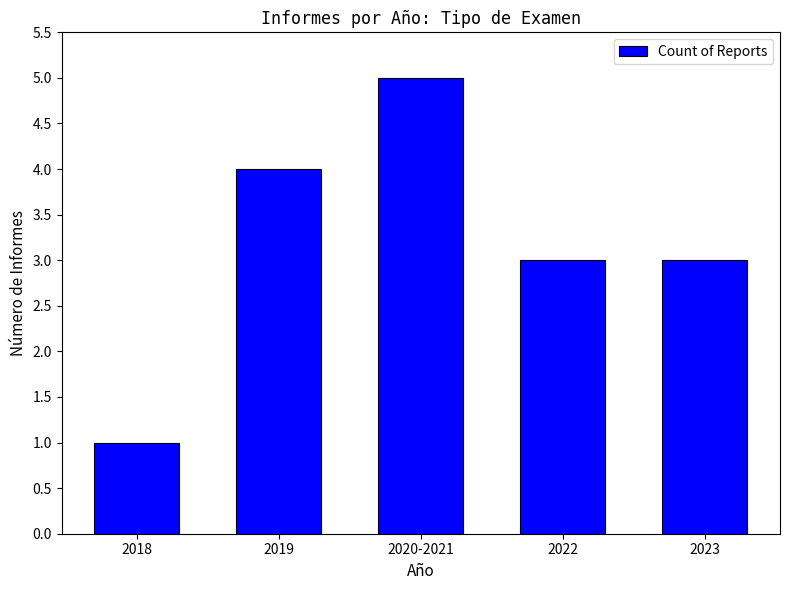

True or false: the data shows 1 at 2018.

True